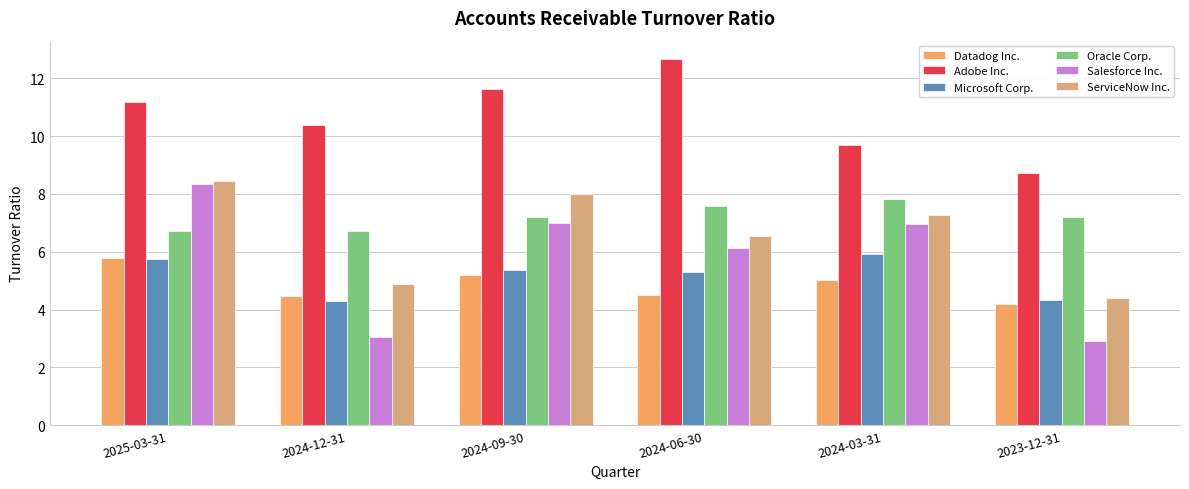

The Adobe Inc. series shows 8.7 at 2023-12-31. True or false?

True